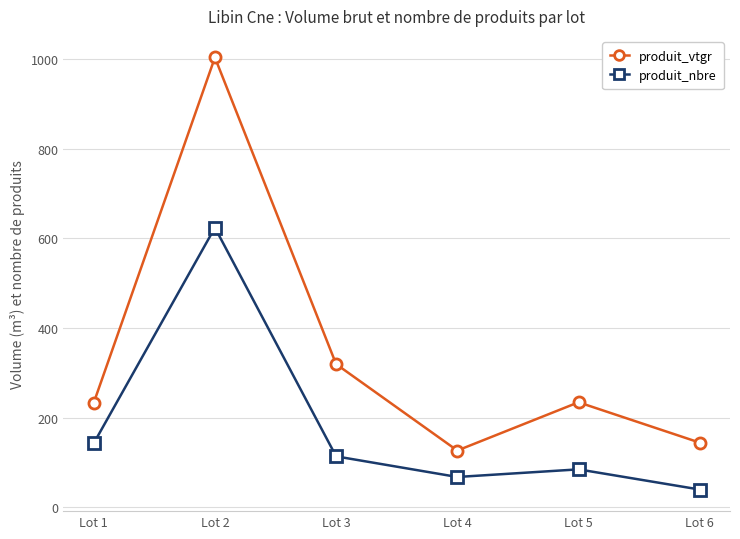

Rank the series by their maximum value, from highest to lowest.

produit_vtgr, produit_nbre